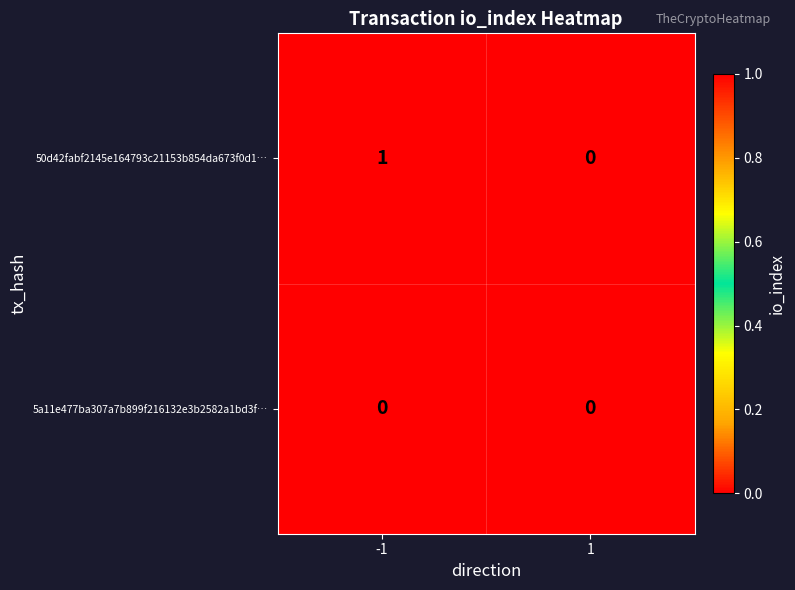

List the series in order of their peak value, highest first.

50d42fabf2145e164793c21153b854da673f0d1…, 5a11e477ba307a7b899f216132e3b2582a1bd3f…